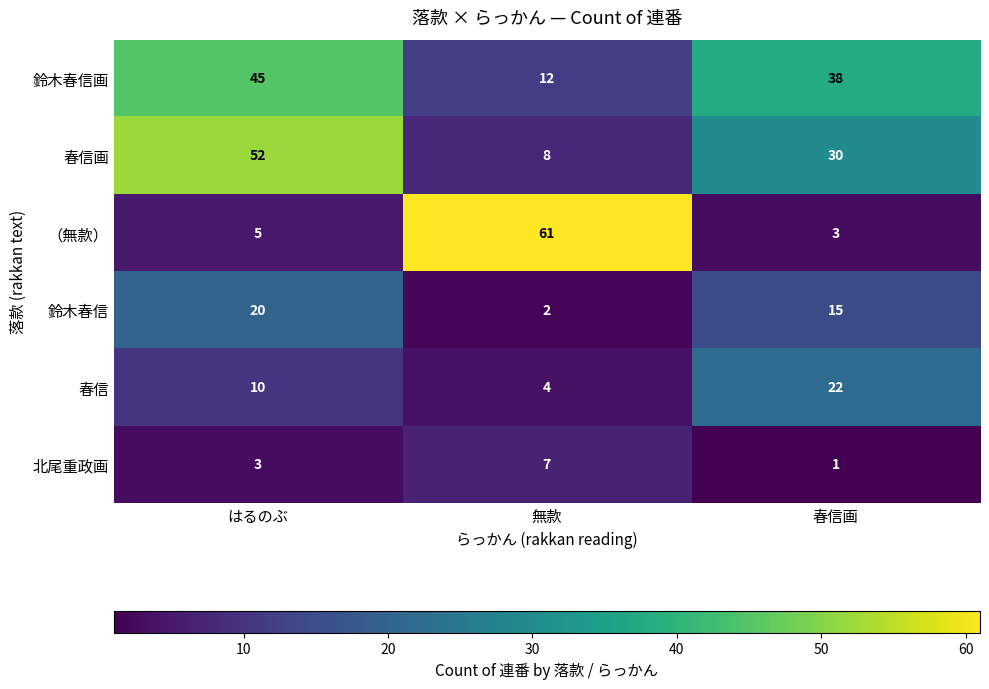

Reading left to right, list all the values displayed in this chart.

鈴木春信画: 45	12	38
春信画: 52	8	30
（無款）: 5	61	3
鈴木春信: 20	2	15
春信: 10	4	22
北尾重政画: 3	7	1